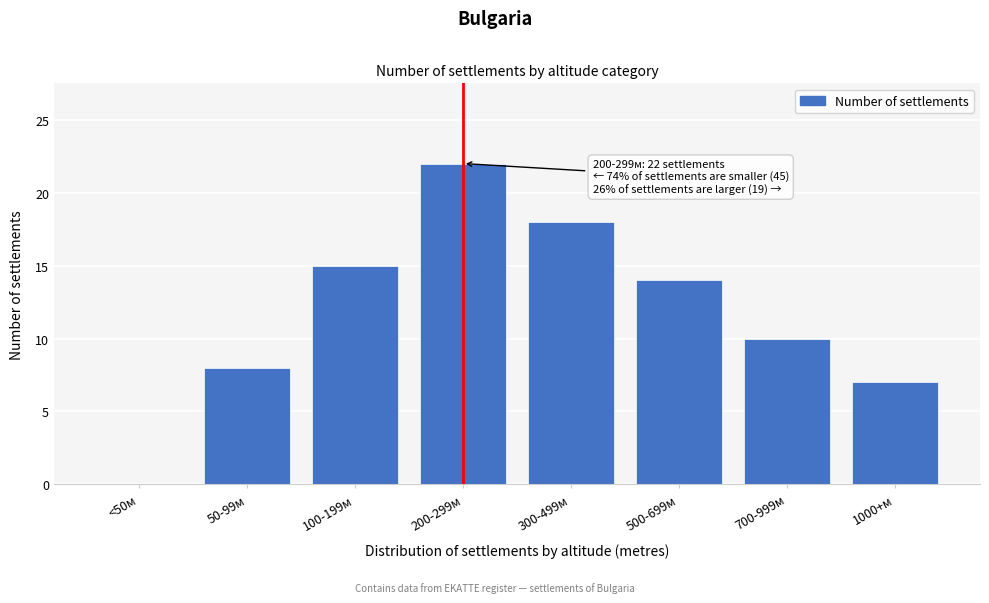

Reading left to right, list all the values displayed in this chart.

<50м=0	50-99м=8	100-199м=15	200-299м=22	300-499м=18	500-699м=14	700-999м=10	1000+м=7